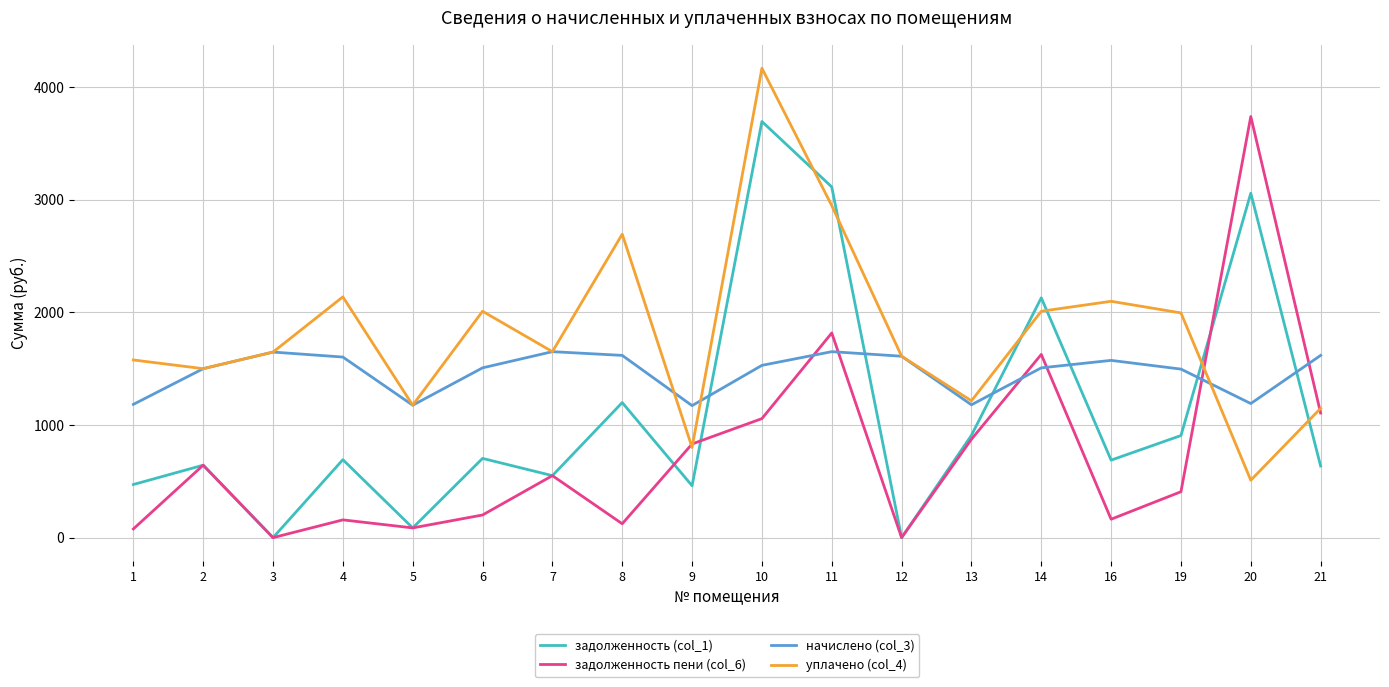

Does the chart display data point markers on the line(s)?

No